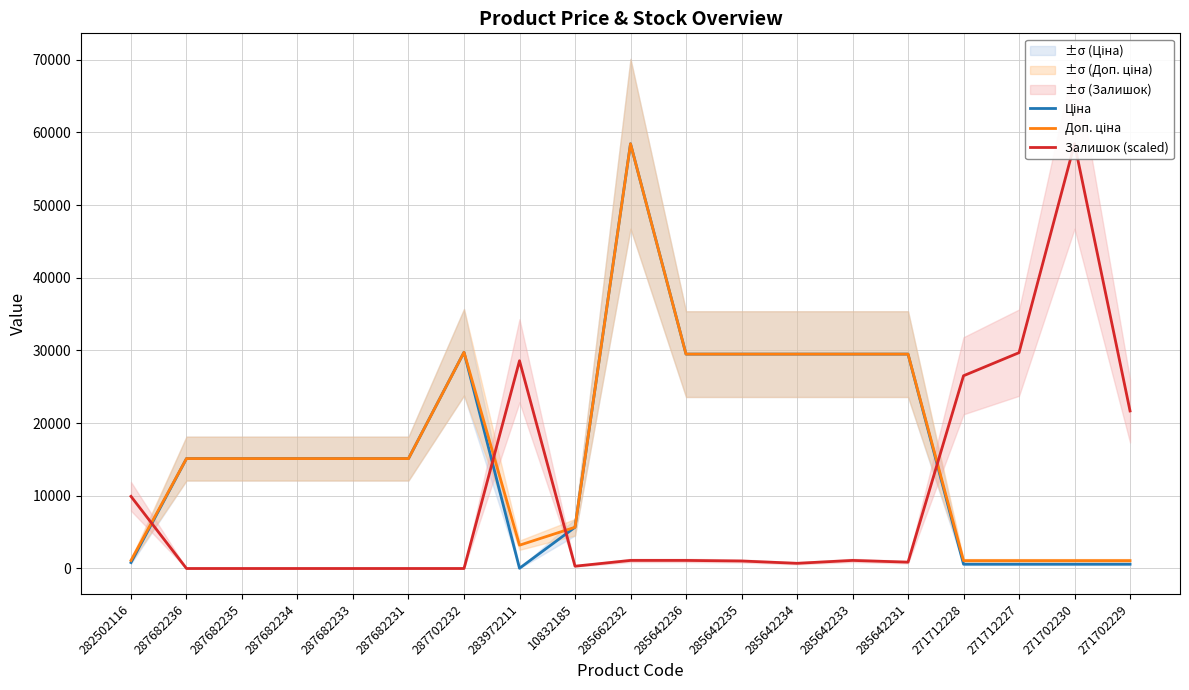

Reading left to right, extract all data points from this chart.

Ціна: 818.5	15120.0	15120.0	15120.0	15120.0	15120.0	29747.2	32.0	5673.8	58426.5	29491.5	29491.5	29491.5	29491.5	29491.5	589.9	589.9	589.9	589.9
Доп. ціна: 1109.2	15120.0	15120.0	15120.0	15120.0	15120.0	29747.2	3205.0	5673.8	58426.5	29491.5	29491.5	29491.5	29491.5	29491.5	1081.7	1081.7	1081.7	1081.7
Залишок (scaled): 9923.0	0.0	0.0	0.0	0.0	0.0	0.0	28578.2	317.5	1111.4	1111.4	1032.0	714.5	1111.4	873.2	26514.2	29689.6	58426.5	21671.8